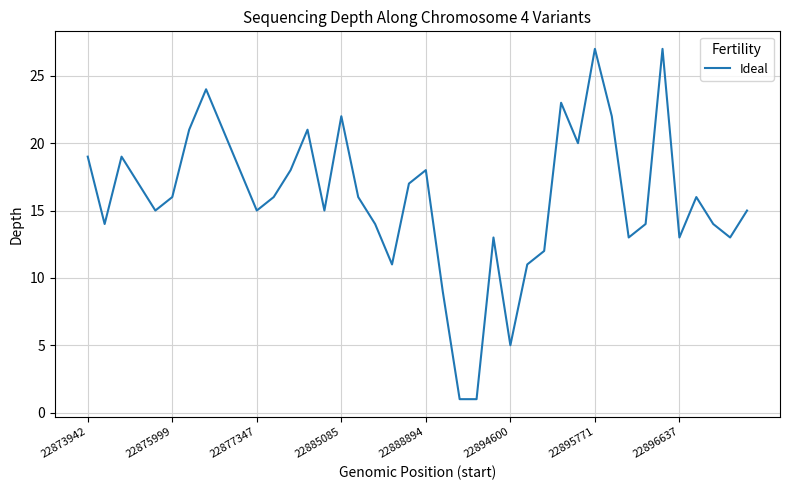

What is the difference between the maximum and minimum values?

26